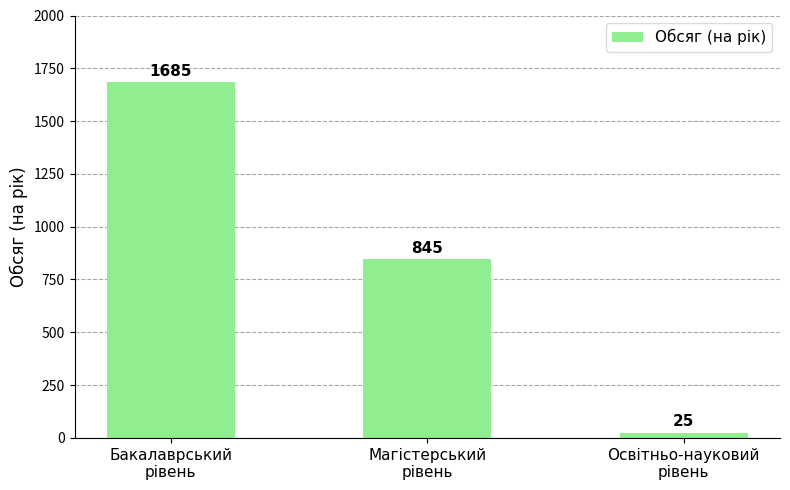

Rank the categories by value from lowest to highest.

Освітньо-науковий
рівень, Магістерський
рівень, Бакалаврський
рівень